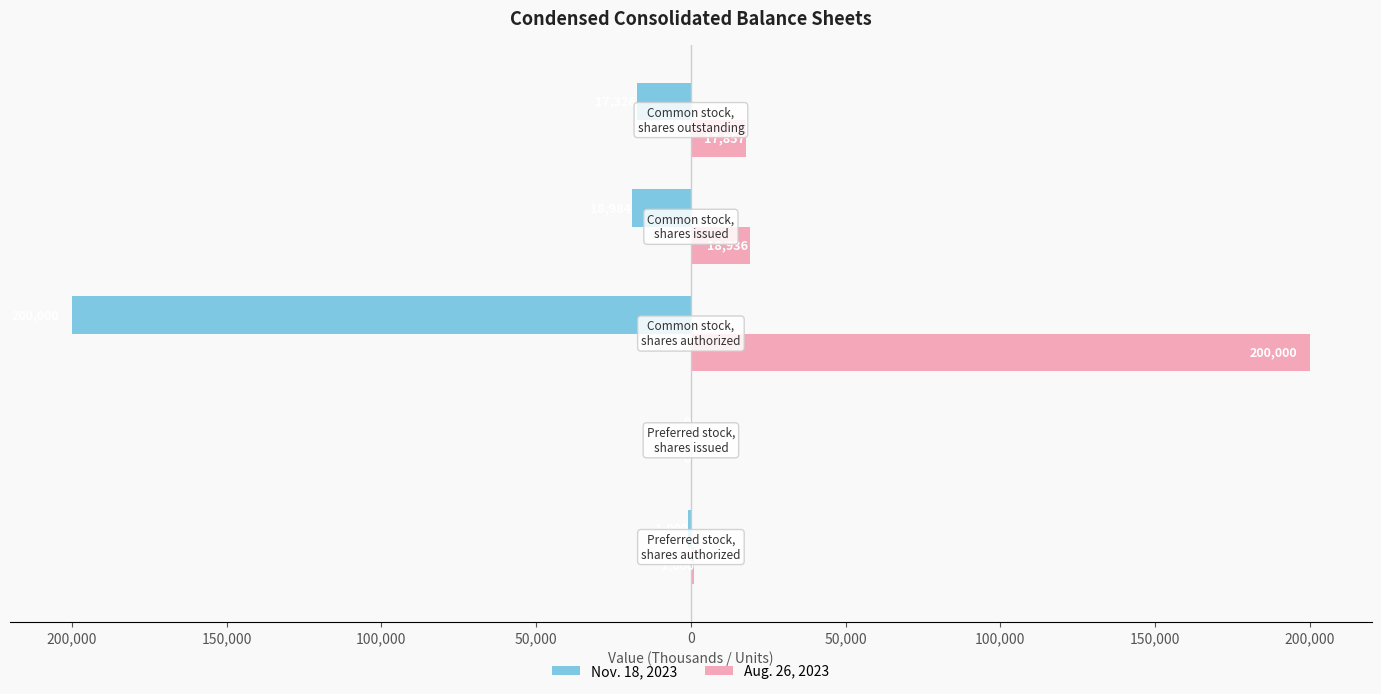

Reading right to left, transcribe all the data shown in this chart.

Nov. 18, 2023: 50,000=-17326	100,000=-18984	150,000=-200000	200,000=0	250,000=-1000
Aug. 26, 2023: 50,000=17857	100,000=18936	150,000=200000	200,000=0	250,000=1000